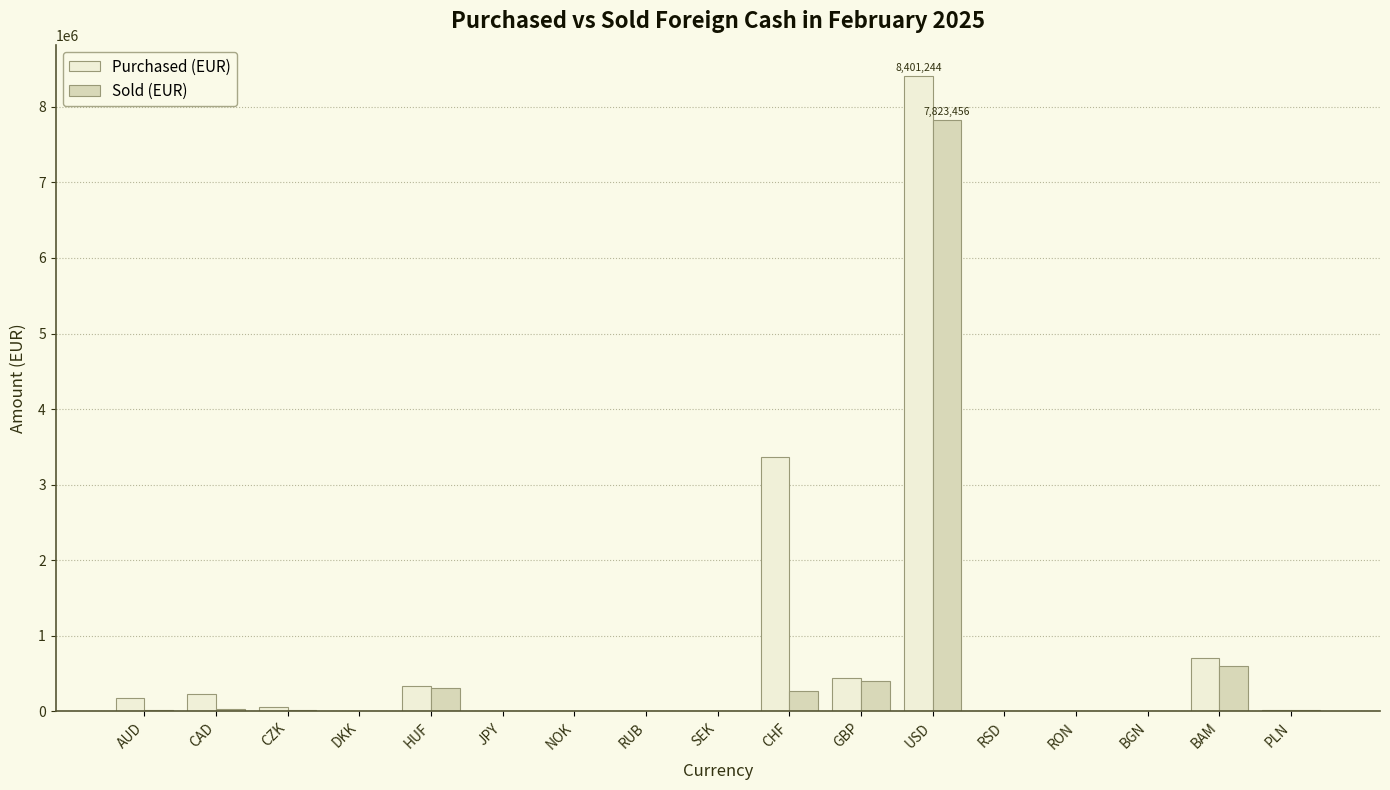

Are the bars grouped side by side (vs. stacked)?

Yes